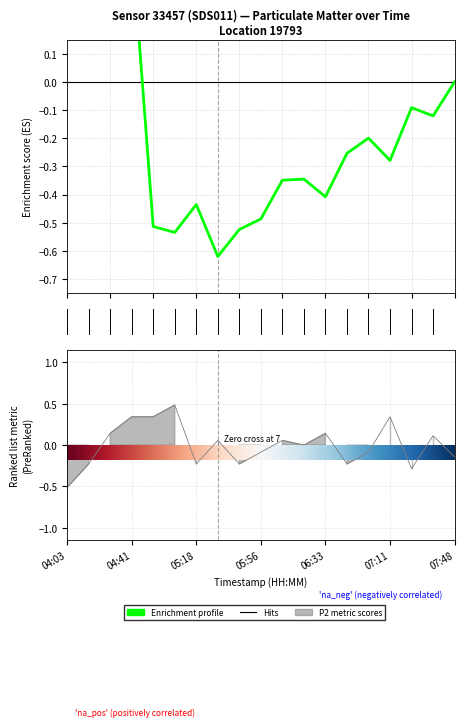

What is the difference between the values at 07:36 and 07:48?

0.3